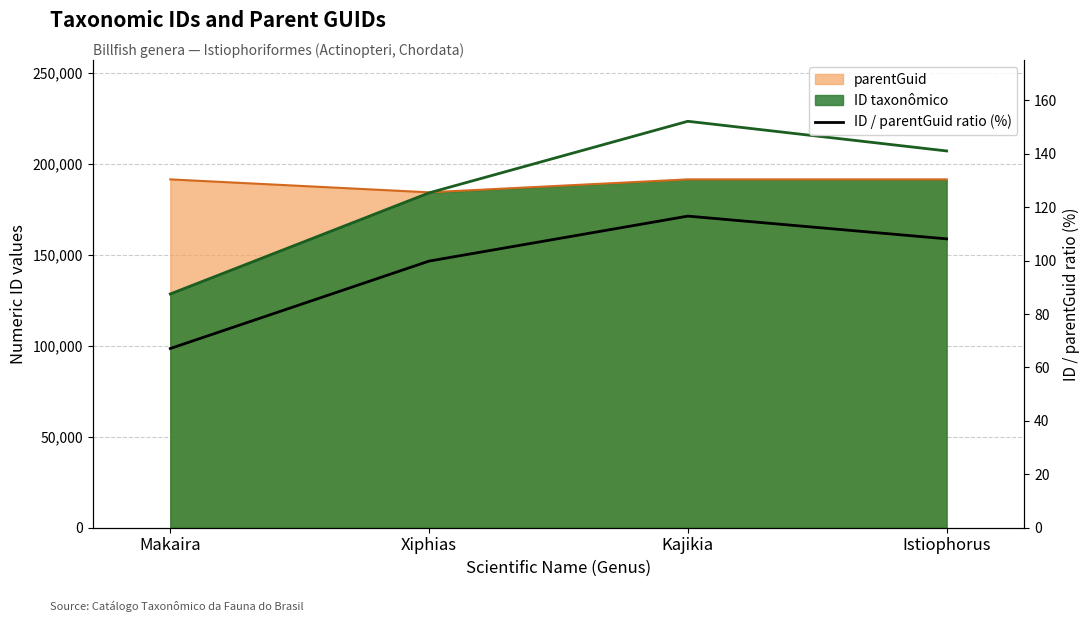

Where is the first local maximum?

Kajikia